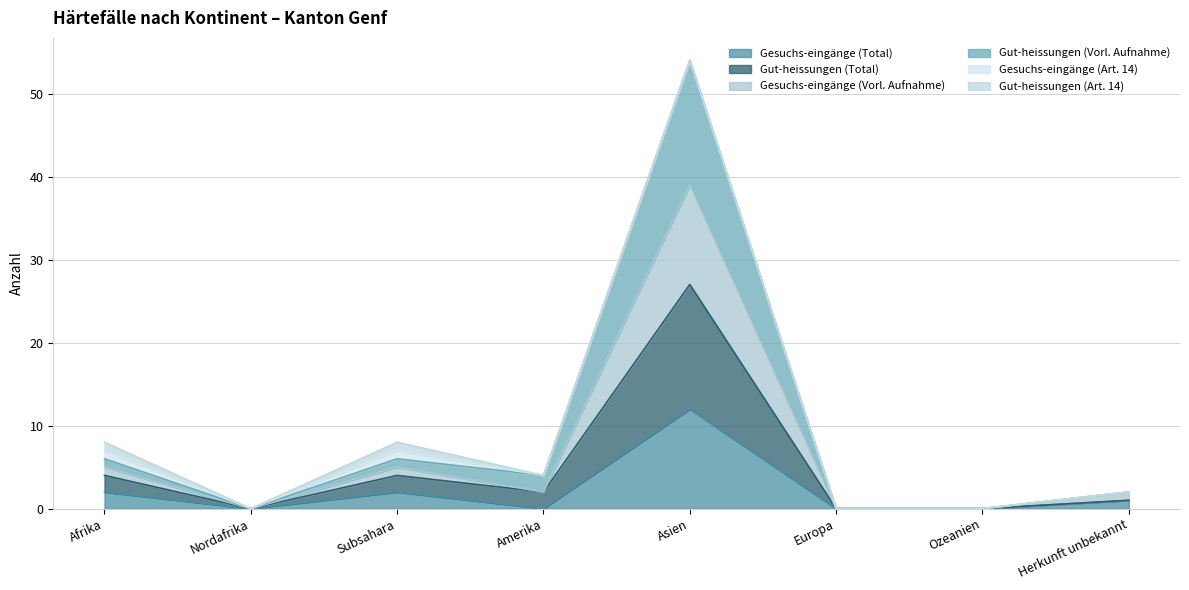

True or false: Gut-heissungen (Vorl. Aufnahme) has more than 1 interior local peaks.

True